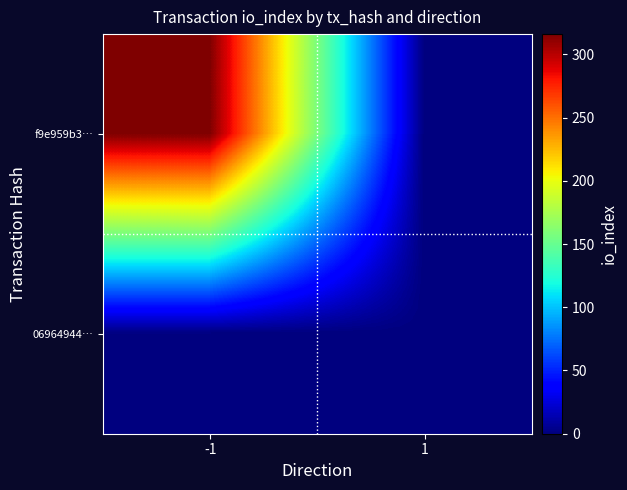

Rank the series by their maximum value, from highest to lowest.

f9e959b3…, 06964944…